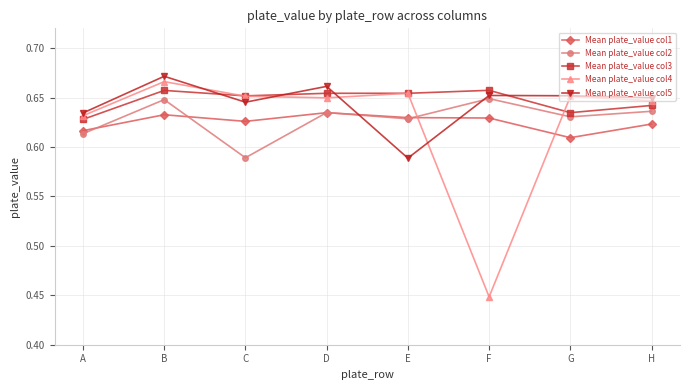

At which label is Mean plate_value col4 closest to 0?

F